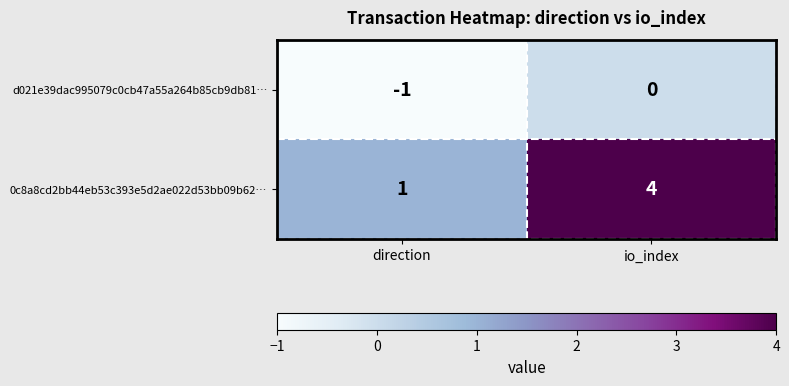

What is the sum of all 0c8a8cd2bb44eb53c393e5d2ae022d53bb09b62… values?

5